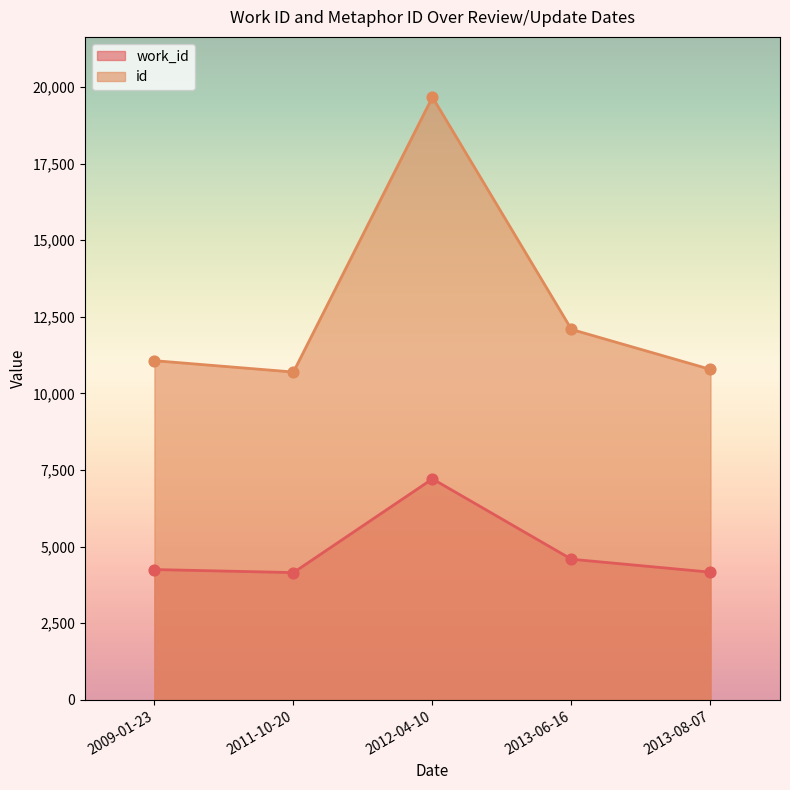

What are all the series names shown in the legend?

work_id, id